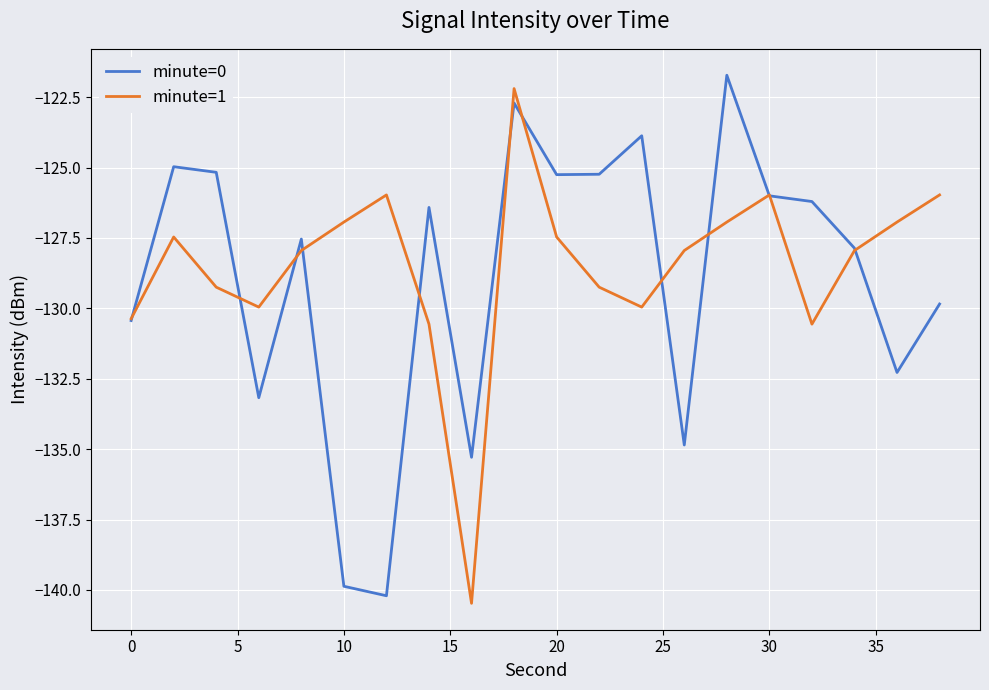

What is the minimum value shown in the chart?

-140.5